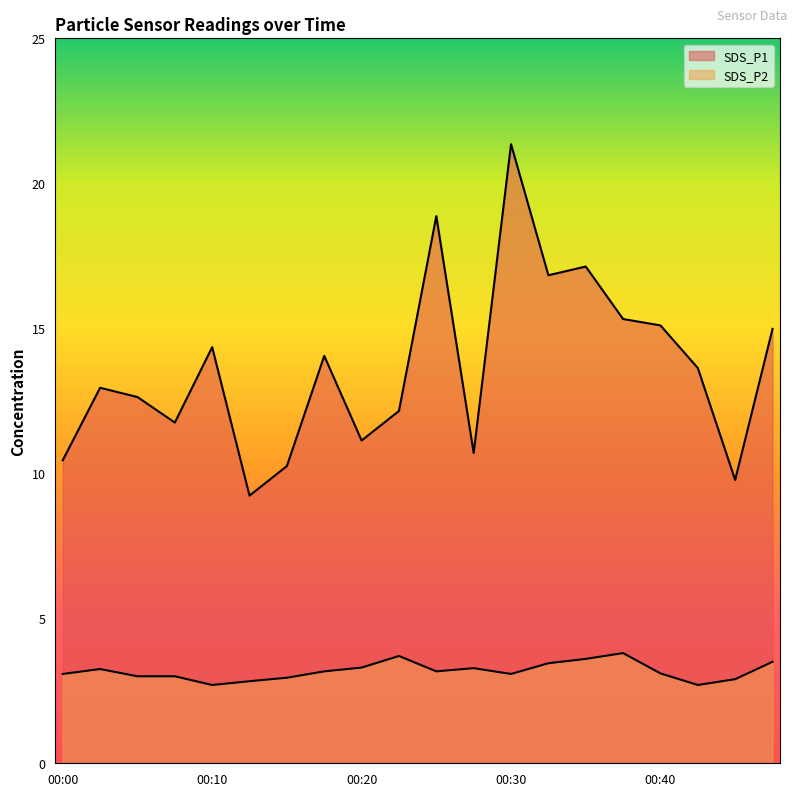

In SDS_P1, how many points are lower than both neighbors (excluding endpoints)?

6